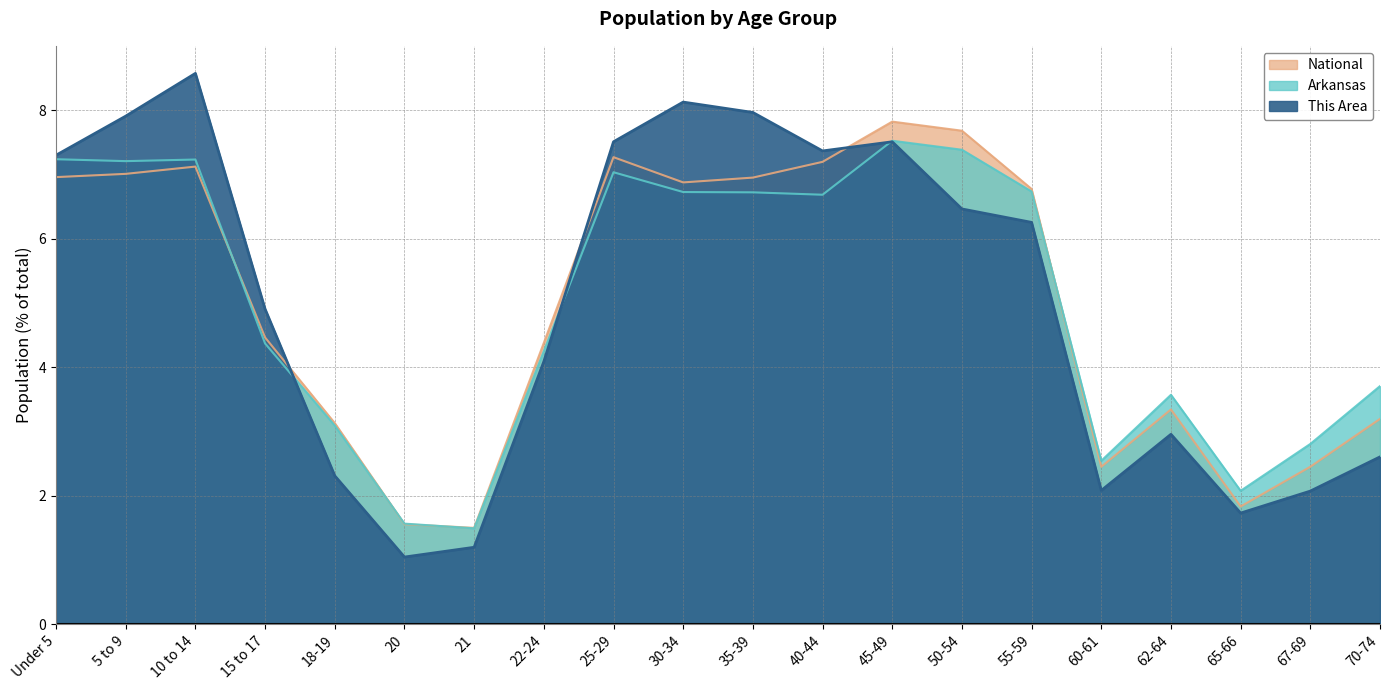

Which series has the largest total across all categories?

This Area